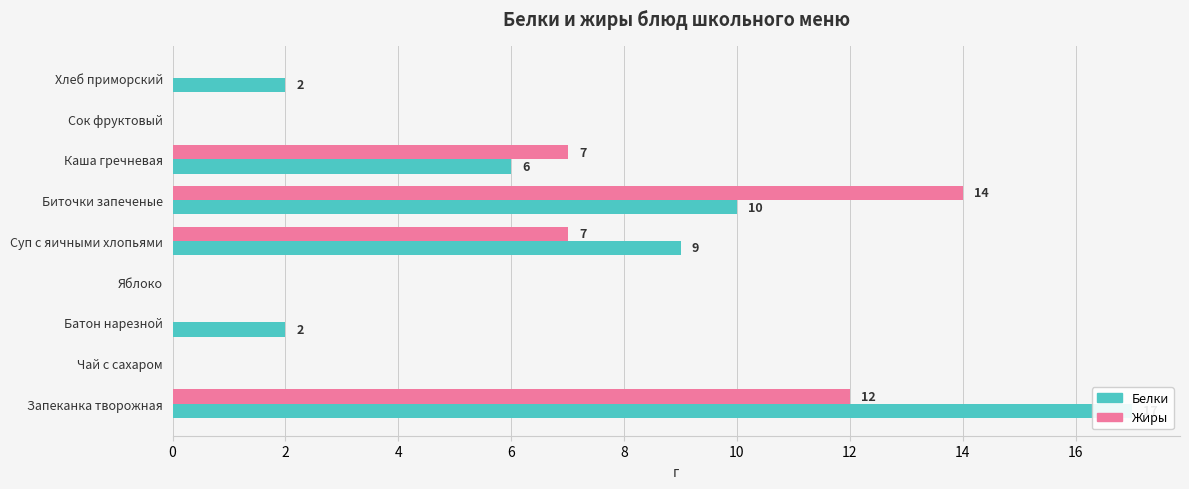

True or false: Белки has a value of 1 at Батон нарезной.

False